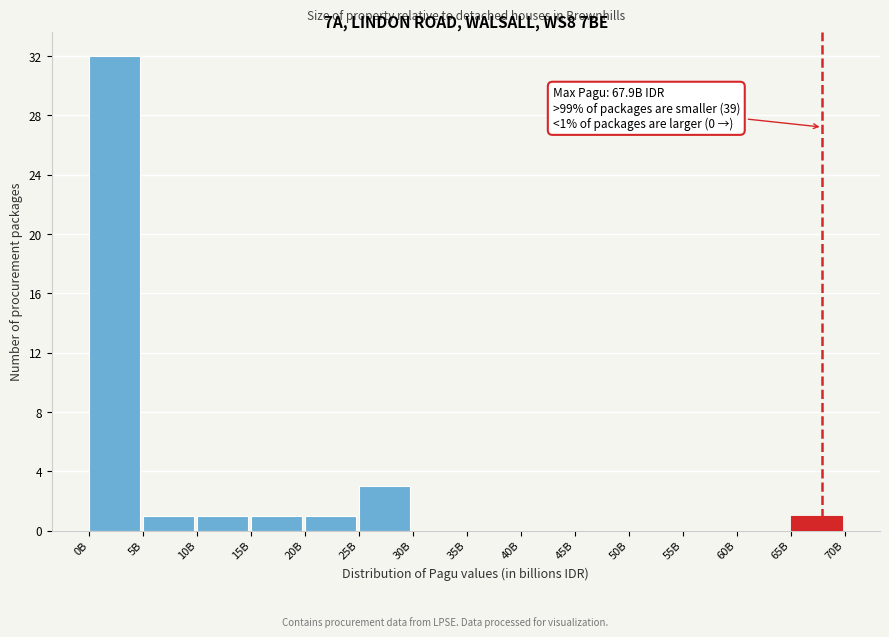

Reading left to right, list all the values displayed in this chart.

0B=32	5B=1	10B=1	15B=1	20B=1	25B=3	30B=0	35B=0	40B=0	45B=0	50B=0	55B=0	60B=0	65B=1